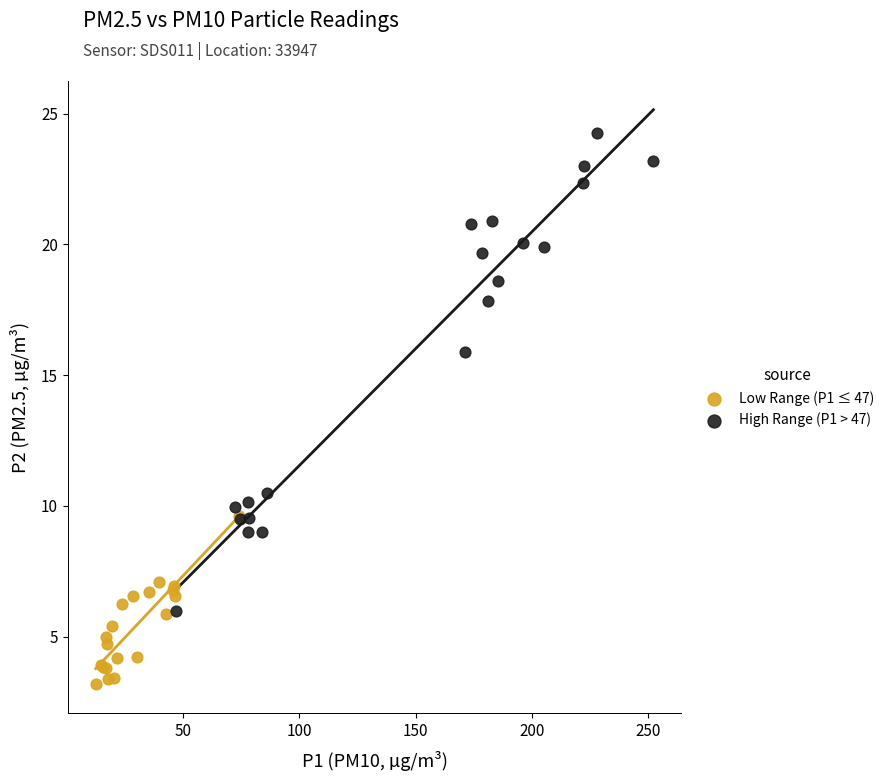

Which series reaches the maximum Y coordinate?

High Range (P1 > 47)